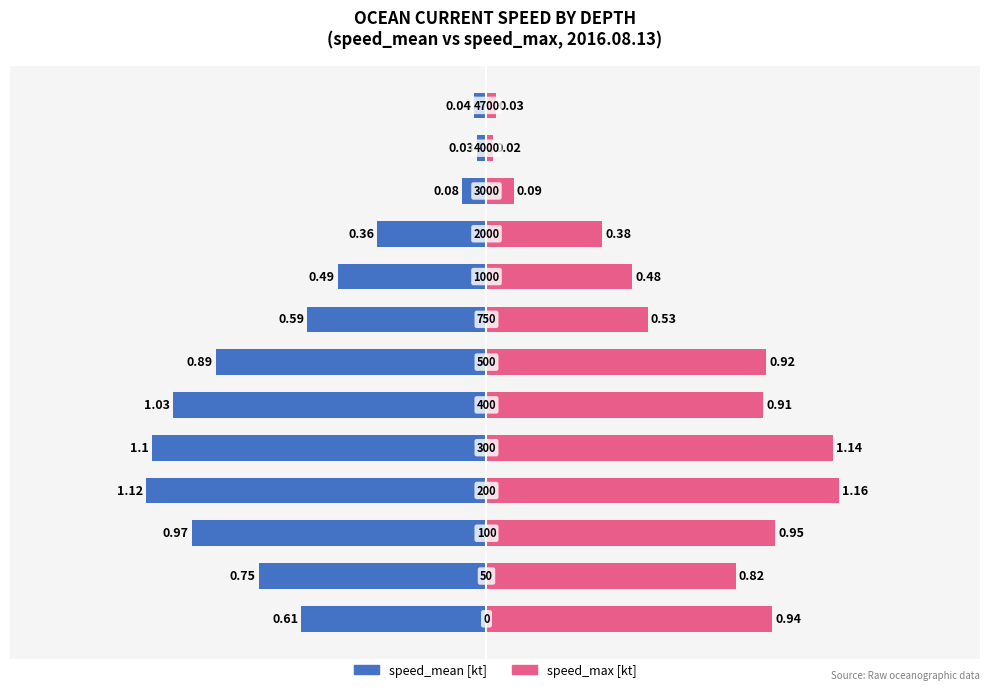

Are the bars grouped side by side (vs. stacked)?

Yes